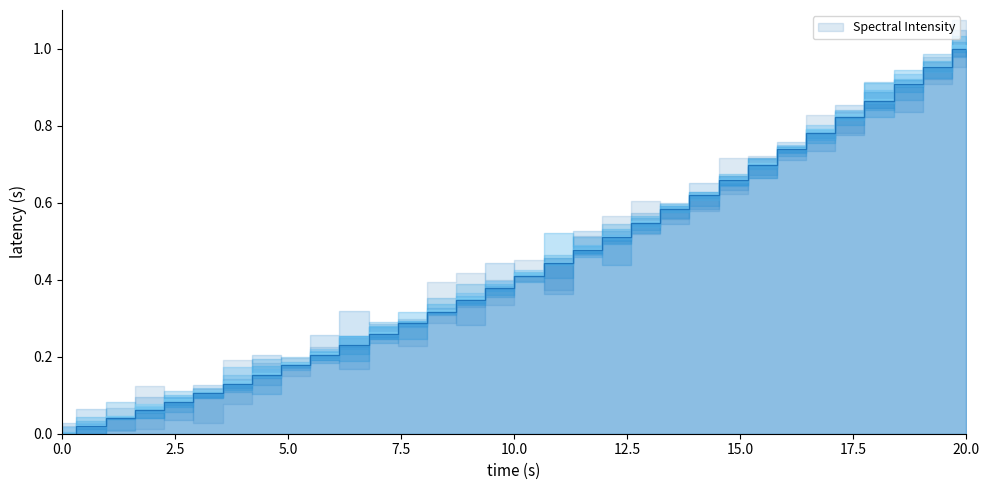

Which has a higher value, 222.6447 or 218.442?

222.6447